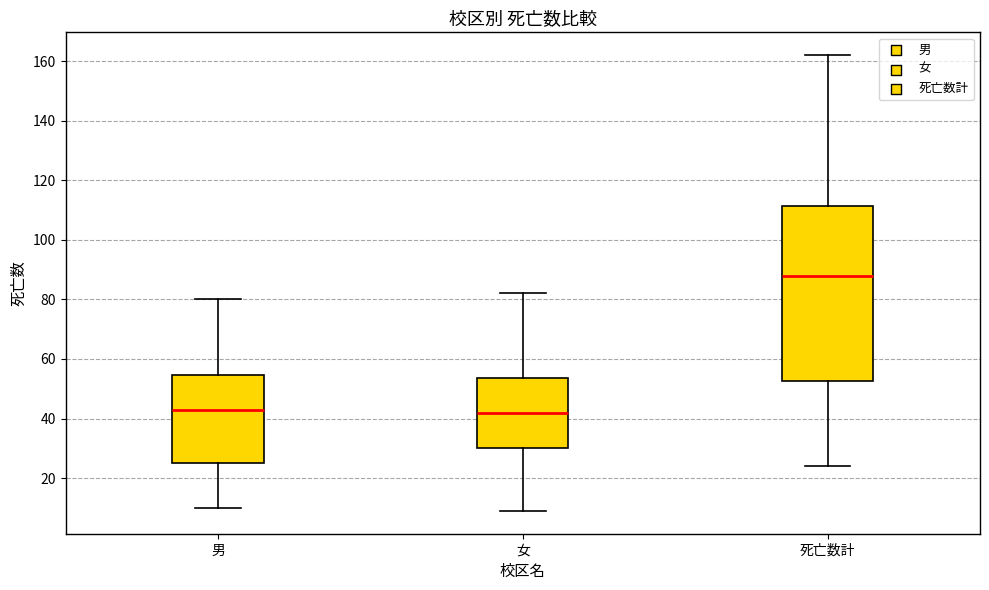

Which box's median line is the highest?

死亡数計